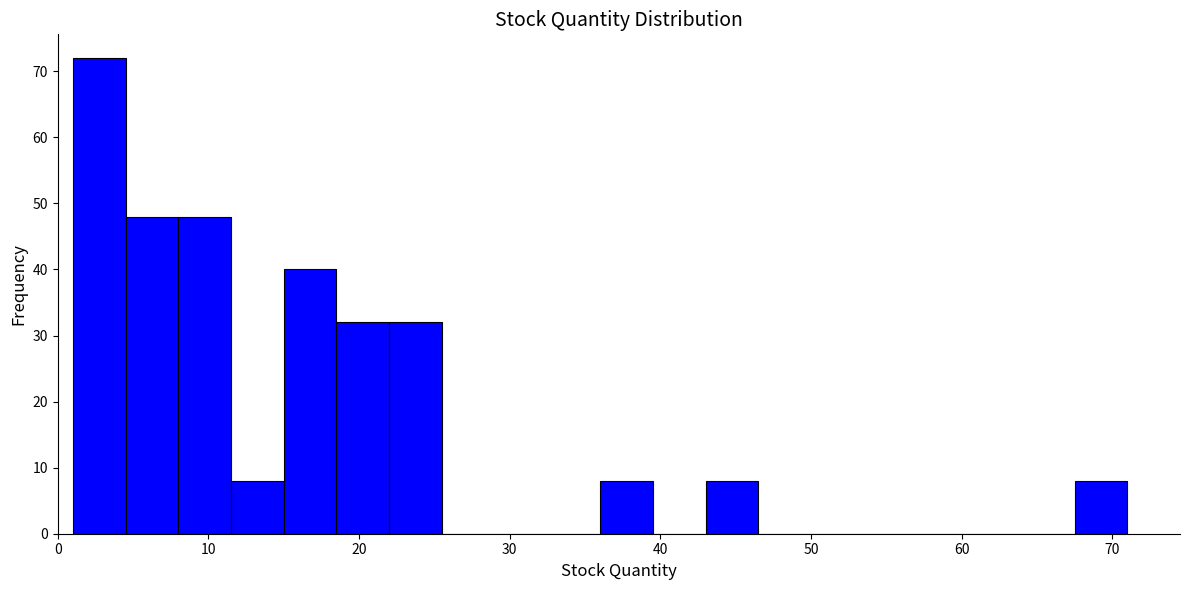

Read against the x-axis, roughly where is the centre of the tallest bar?

3